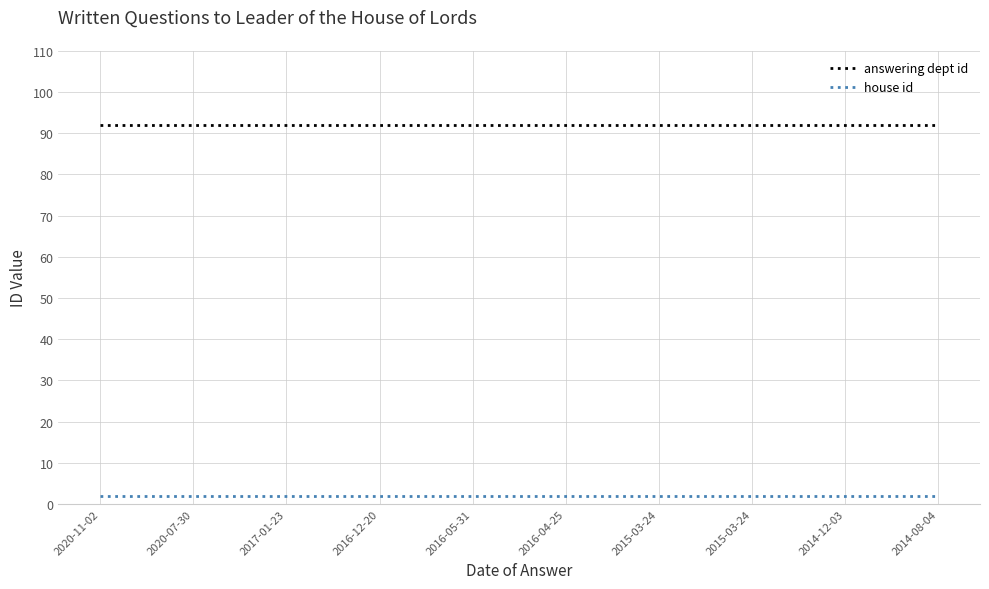

What are all the series names shown in the legend?

answering dept id, house id